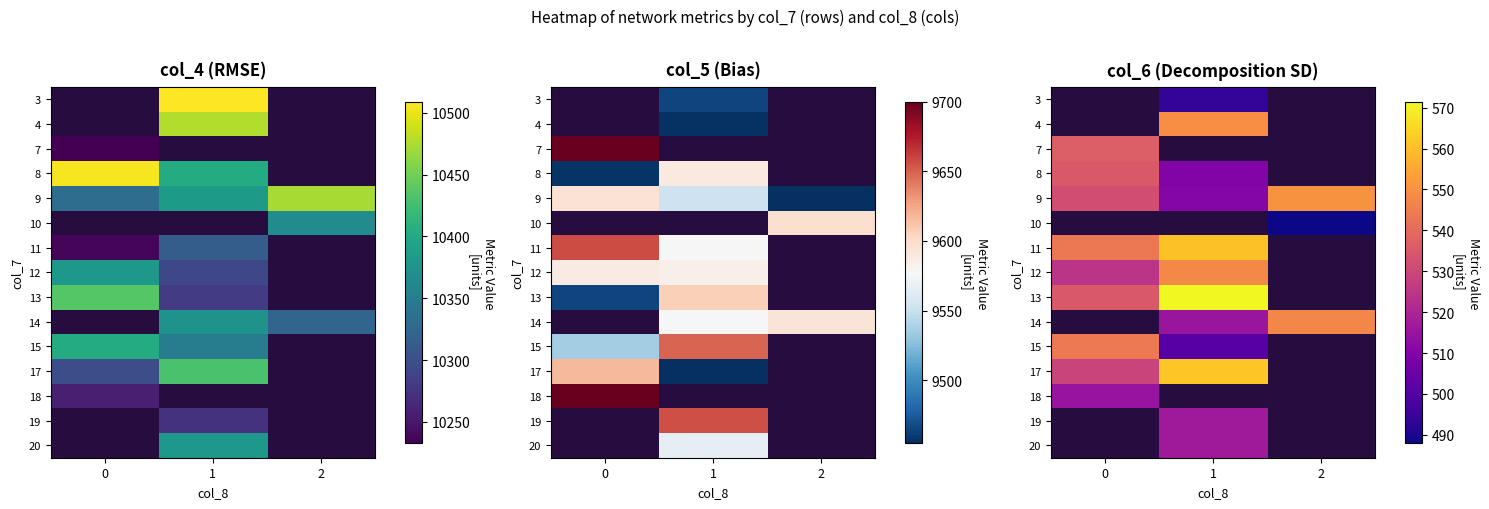

Rank the series at 0 from lowest to highest value.

12, 9, 10, 11, 8, 3, 4, 18, 17, 13, 7, 14, 15, 19, 20